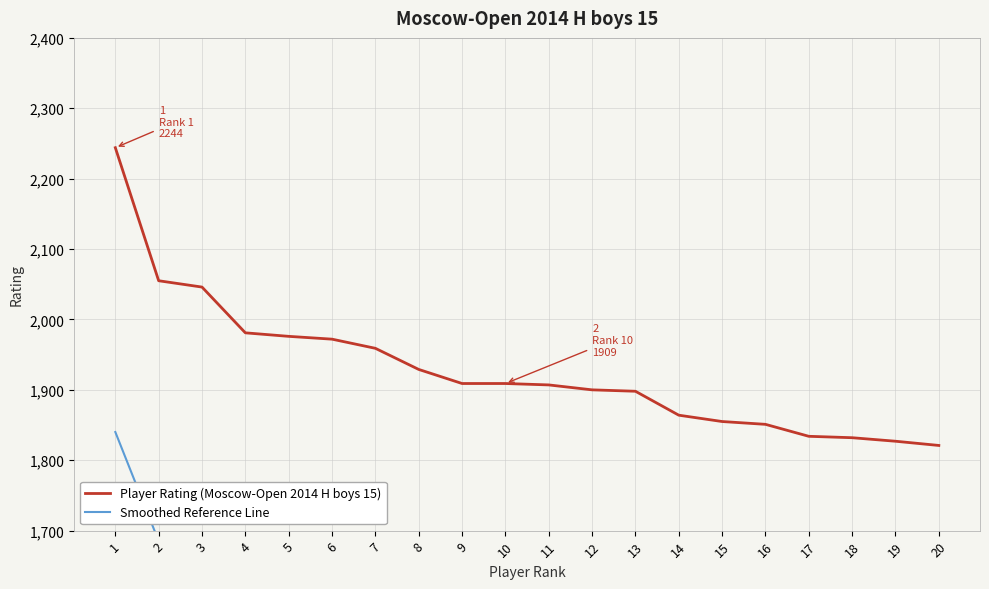

True or false: Smoothed Reference Line has a value of 2313.3 at 8.

False